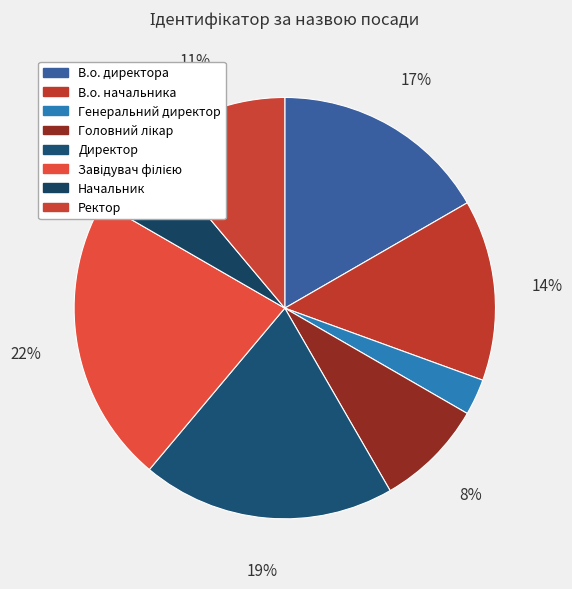

Count the number of slices in the pie.

8